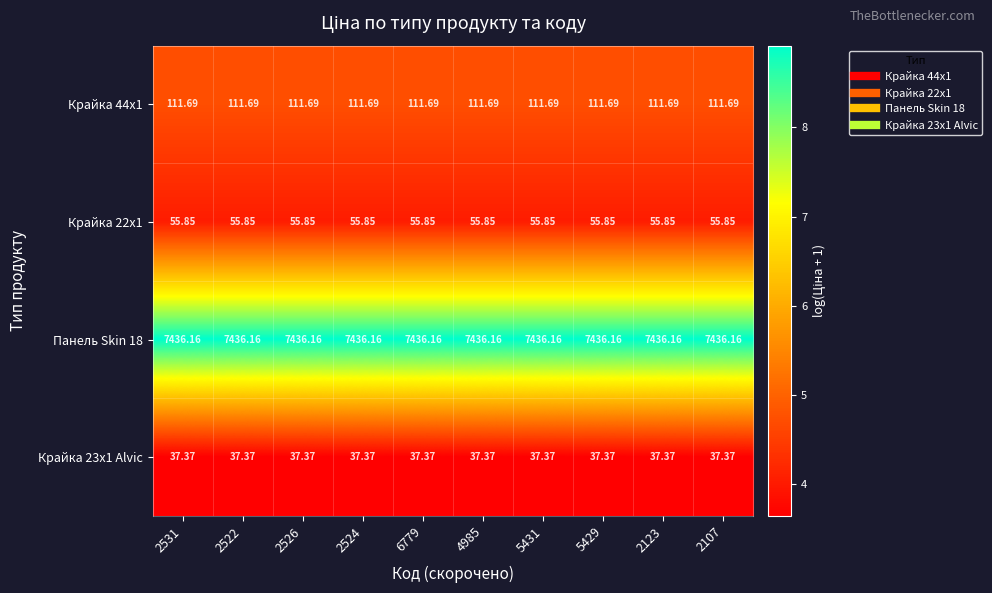

At 2123, list the series in order from smallest to largest.

Крайка 23x1 Alvic, Крайка 22x1, Крайка 44x1, Панель Skin 18